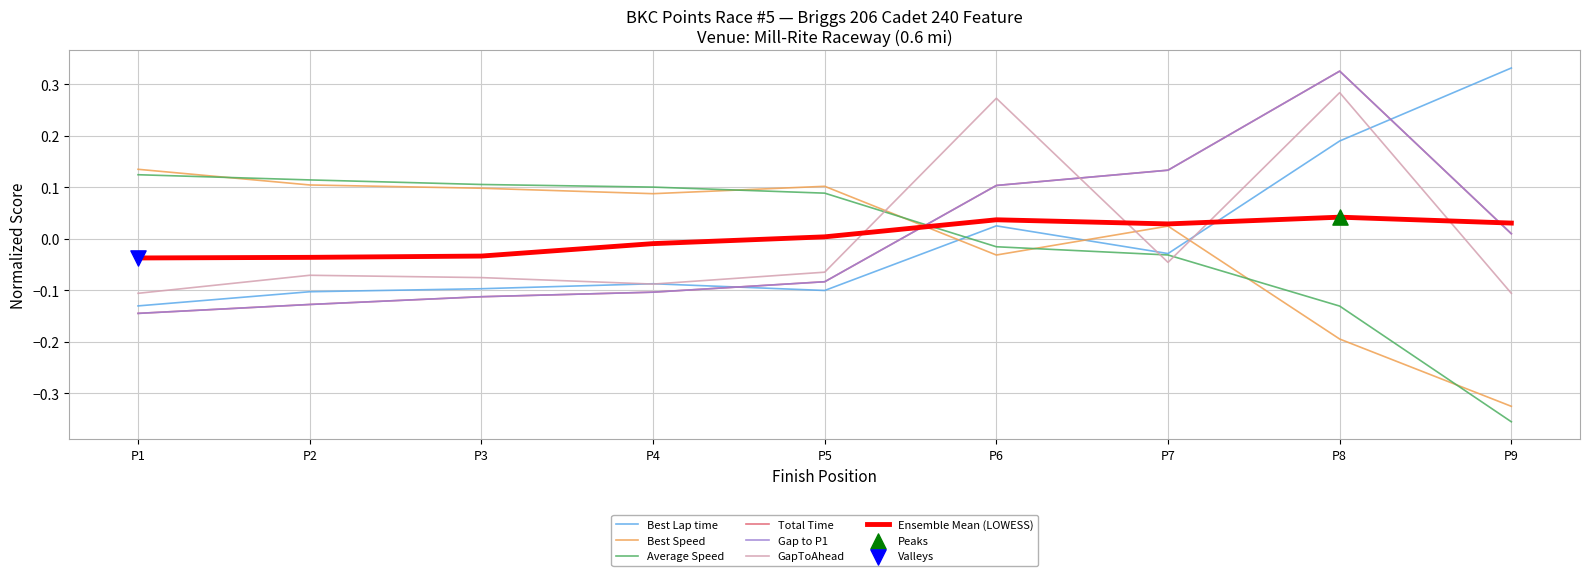

At how many categories does at least one series exceed 0?

9